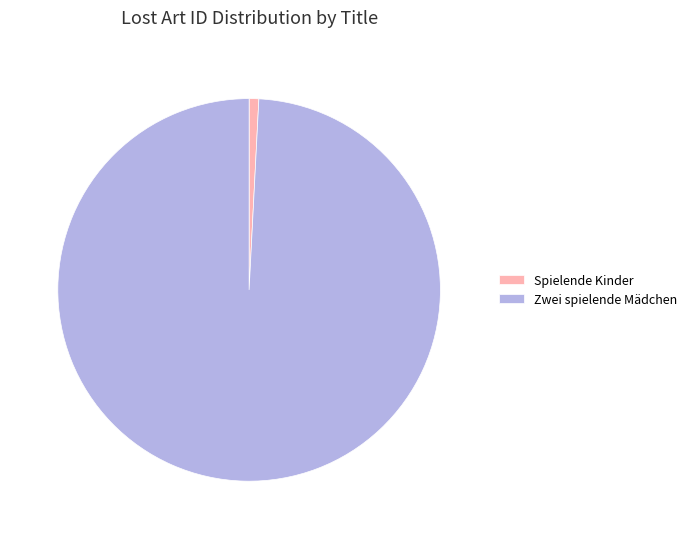

Do Spielende Kinder and Zwei spielende Mädchen together represent more than half of the pie?

Yes